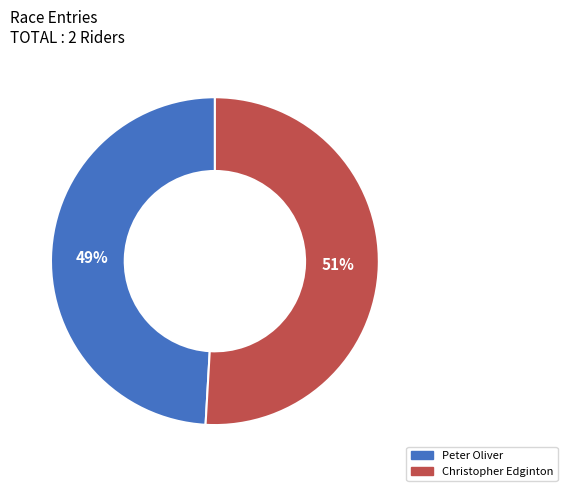

Rank the categories by value from lowest to highest.

Peter Oliver, Christopher Edginton